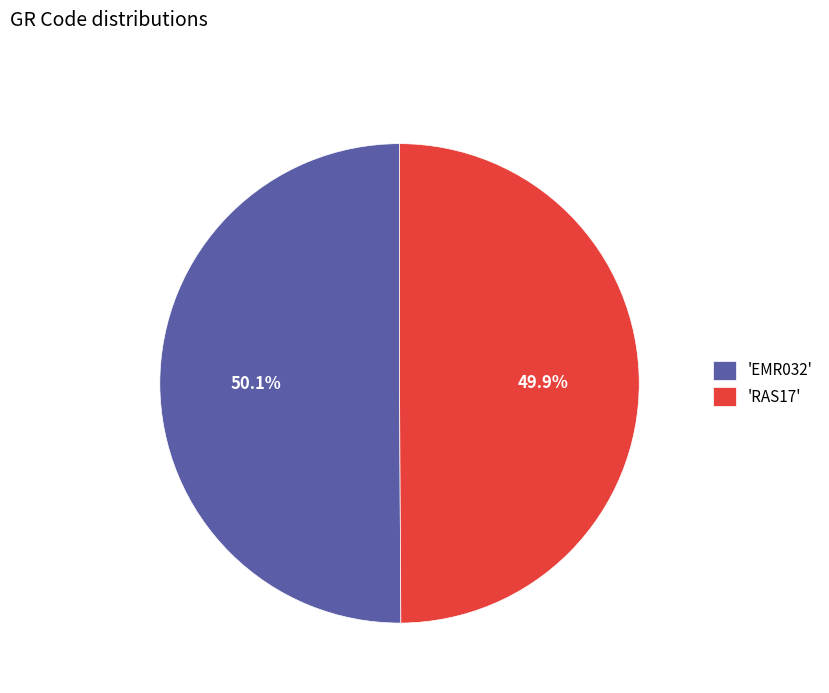

Combined, do 'RAS17' and 'EMR032' account for over 50%?

Yes